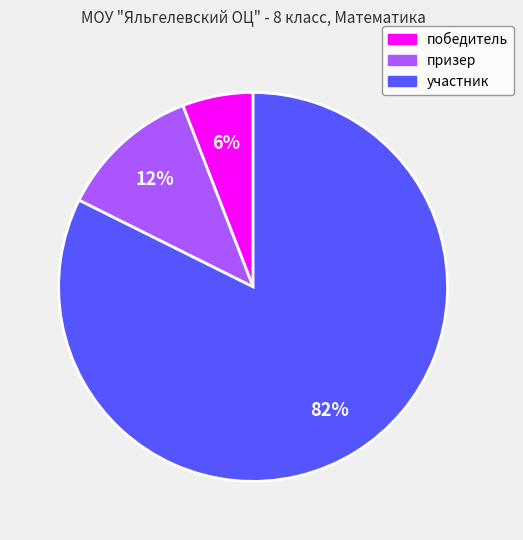

To the nearest percent, what is the average slice percentage?

33%